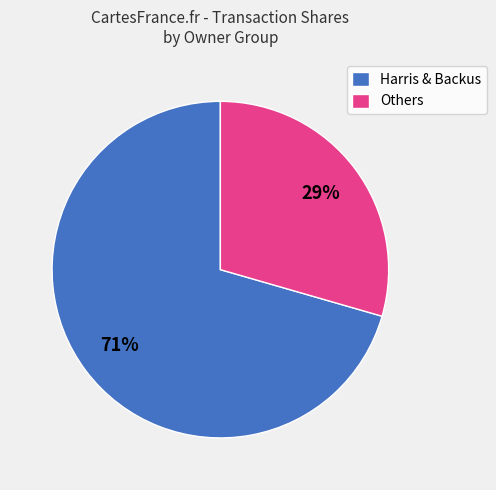

Rank the categories by value from lowest to highest.

Others, Harris & Backus